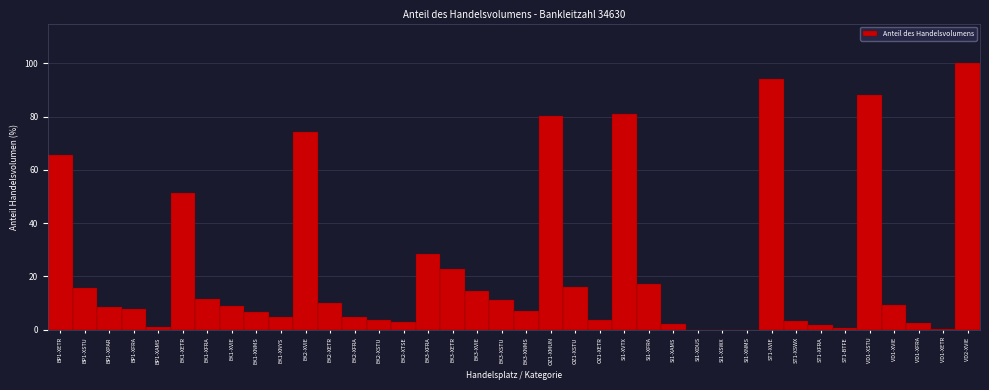

What is the change in value from EK1-XFRA to OZ1-XSTU?

+4.5